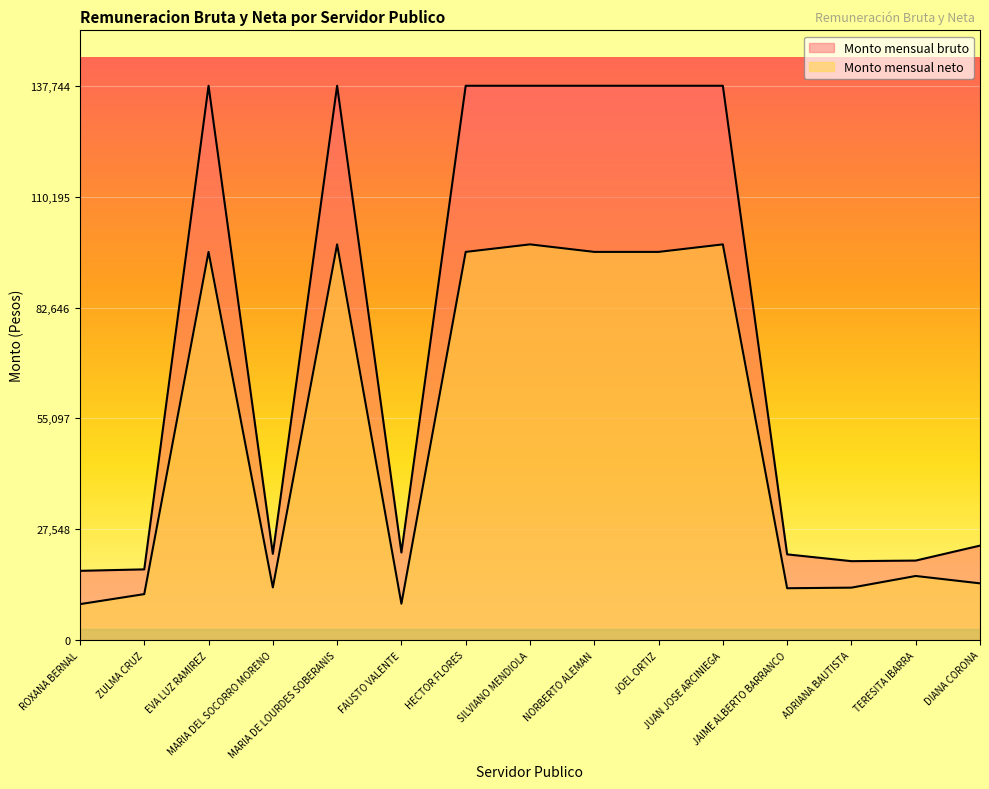

True or false: Monto mensual neto has more than 2 interior local peaks.

True